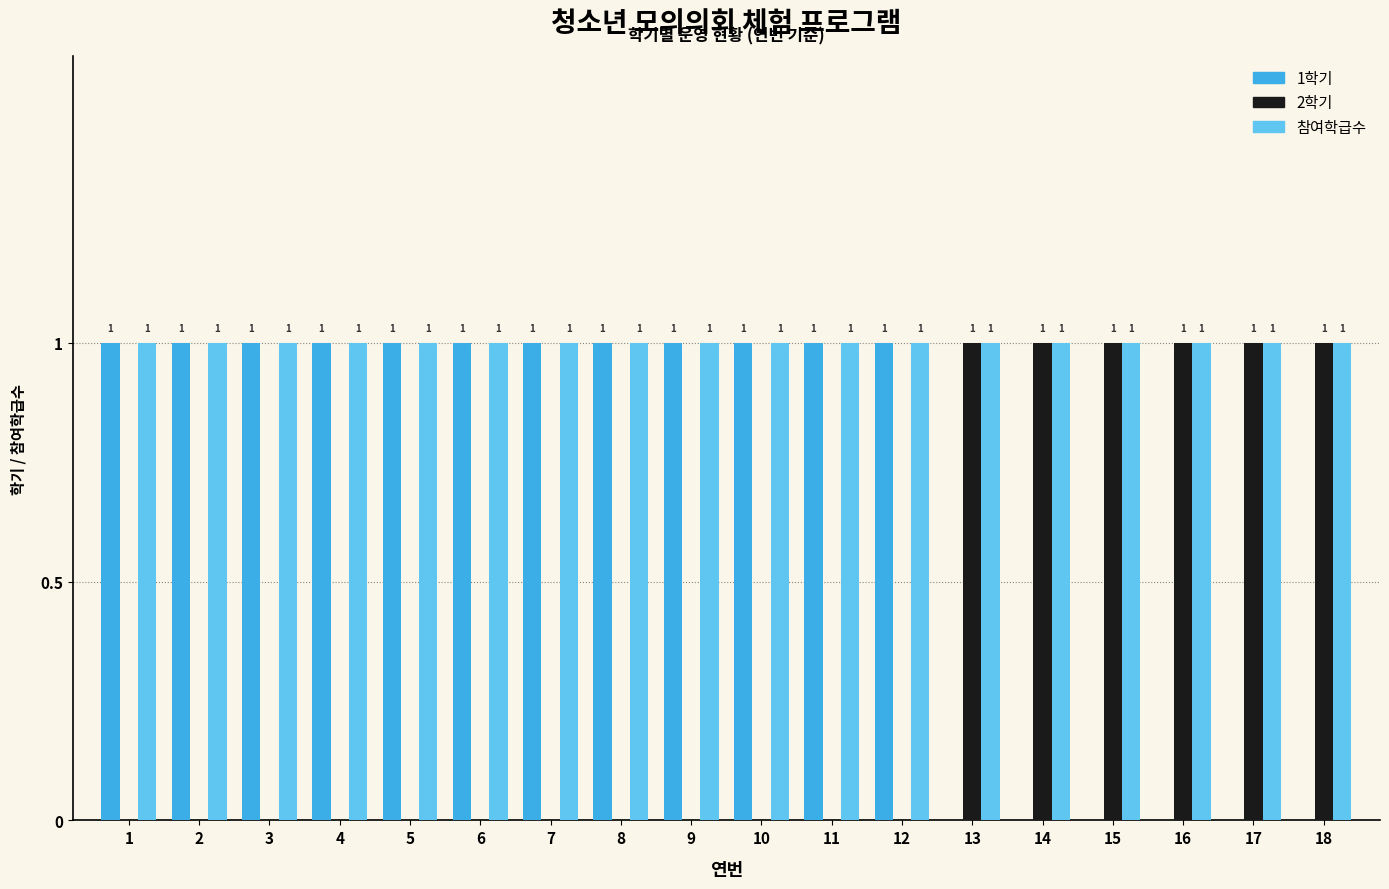

Read the 2학기 value at 17.

1